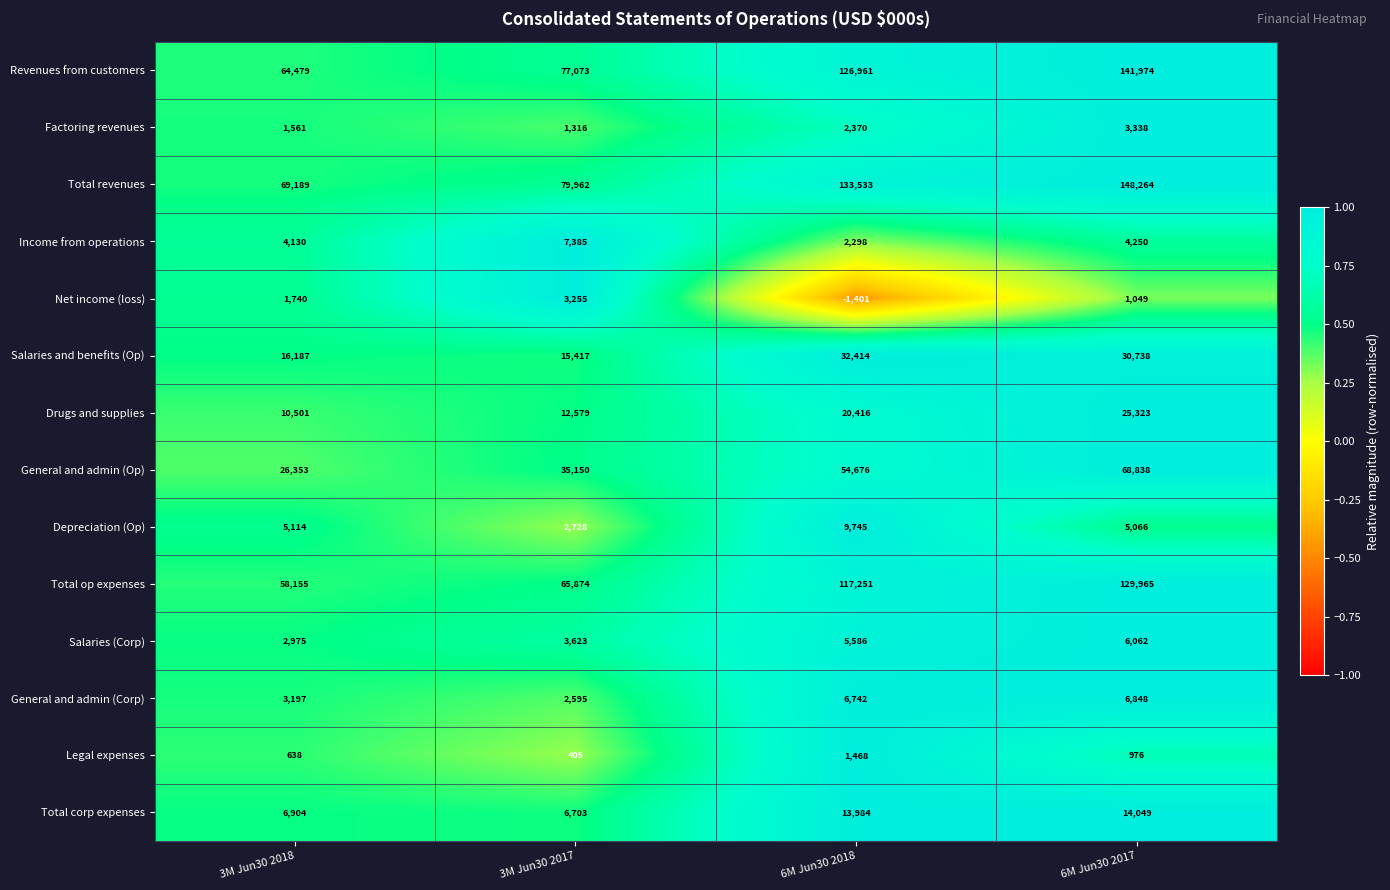

Which label corresponds to the largest value in the chart?

6M Jun30 2017